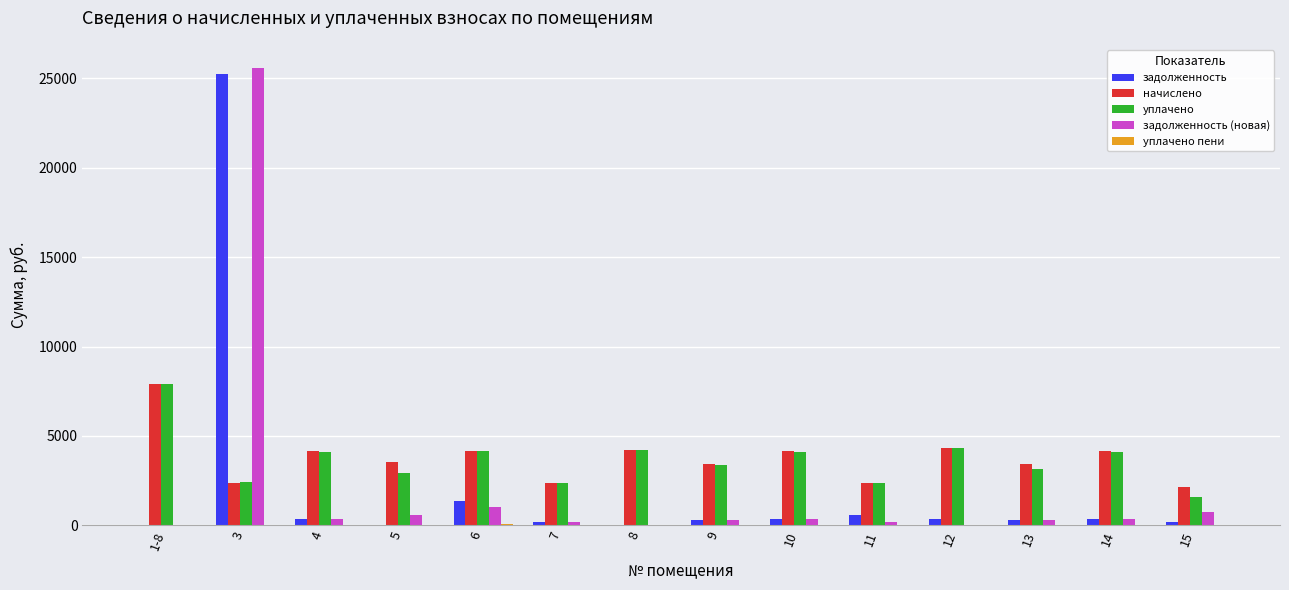

How many groups of bars are there?

14